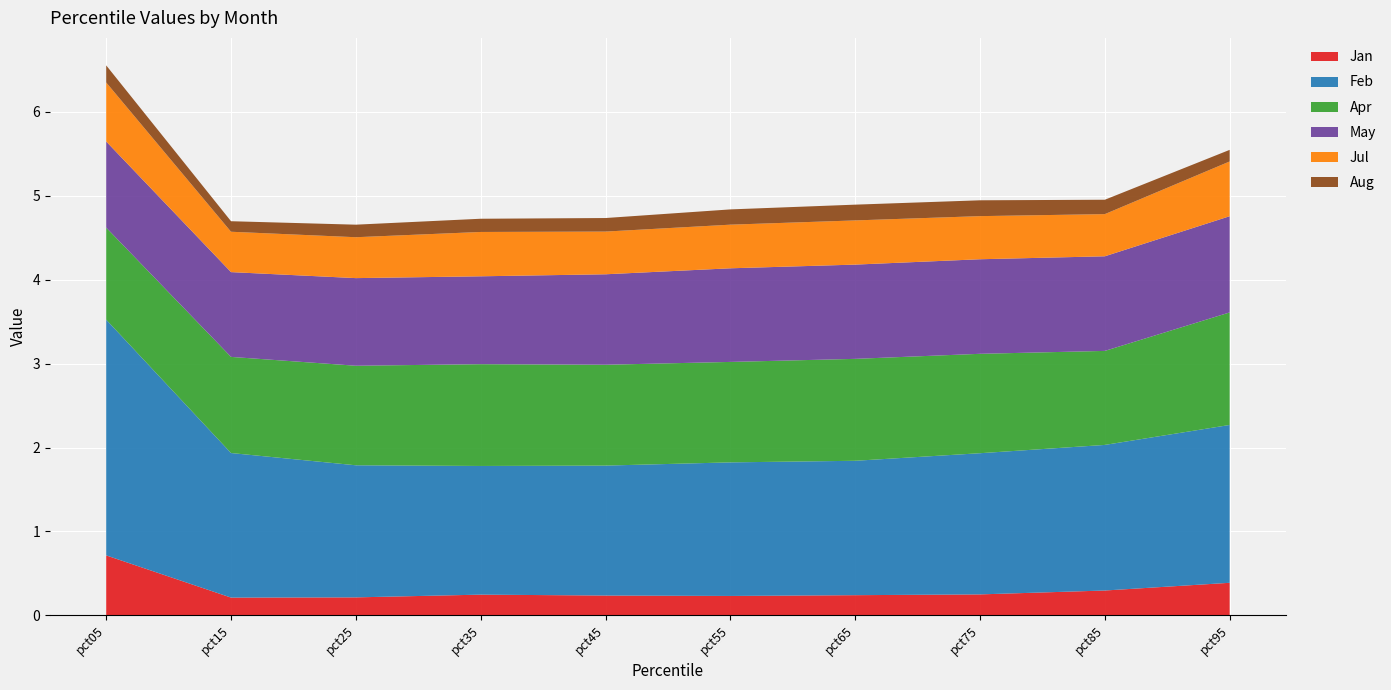

Reading left to right, what are all the values shown in this chart?

Jan: pct05=0.7	pct15=0.2	pct25=0.2	pct35=0.2	pct45=0.2	pct55=0.2	pct65=0.2	pct75=0.2	pct85=0.3	pct95=0.4
Feb: pct05=2.8	pct15=1.7	pct25=1.6	pct35=1.5	pct45=1.5	pct55=1.6	pct65=1.6	pct75=1.7	pct85=1.7	pct95=1.9
Apr: pct05=1.1	pct15=1.1	pct25=1.2	pct35=1.2	pct45=1.2	pct55=1.2	pct65=1.2	pct75=1.2	pct85=1.1	pct95=1.3
May: pct05=1.0	pct15=1.0	pct25=1.0	pct35=1.0	pct45=1.1	pct55=1.1	pct65=1.1	pct75=1.1	pct85=1.1	pct95=1.1
Jul: pct05=0.7	pct15=0.5	pct25=0.5	pct35=0.5	pct45=0.5	pct55=0.5	pct65=0.5	pct75=0.5	pct85=0.5	pct95=0.7
Aug: pct05=0.2	pct15=0.1	pct25=0.1	pct35=0.2	pct45=0.2	pct55=0.2	pct65=0.2	pct75=0.2	pct85=0.2	pct95=0.1